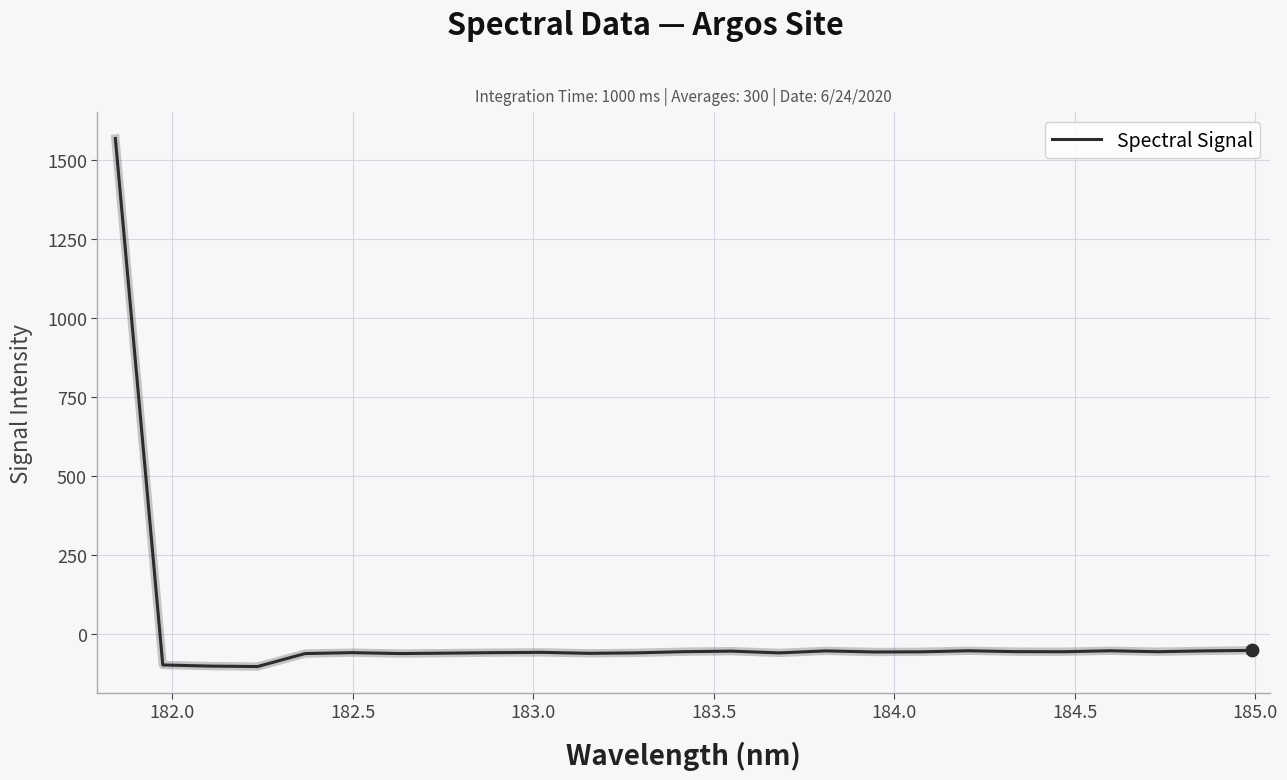

What is the greatest value displayed?

1567.0